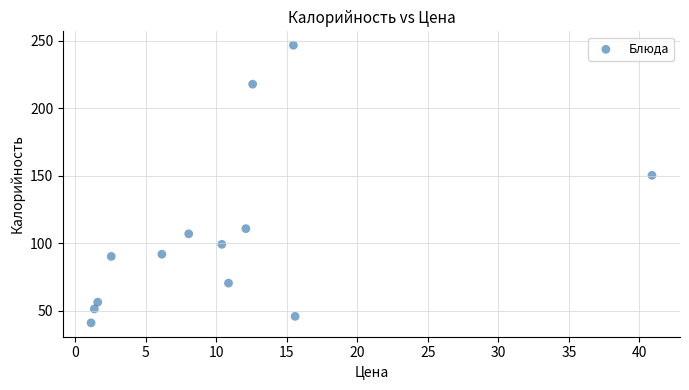

What Y value in the scatter plot is closest to 144?

150.4